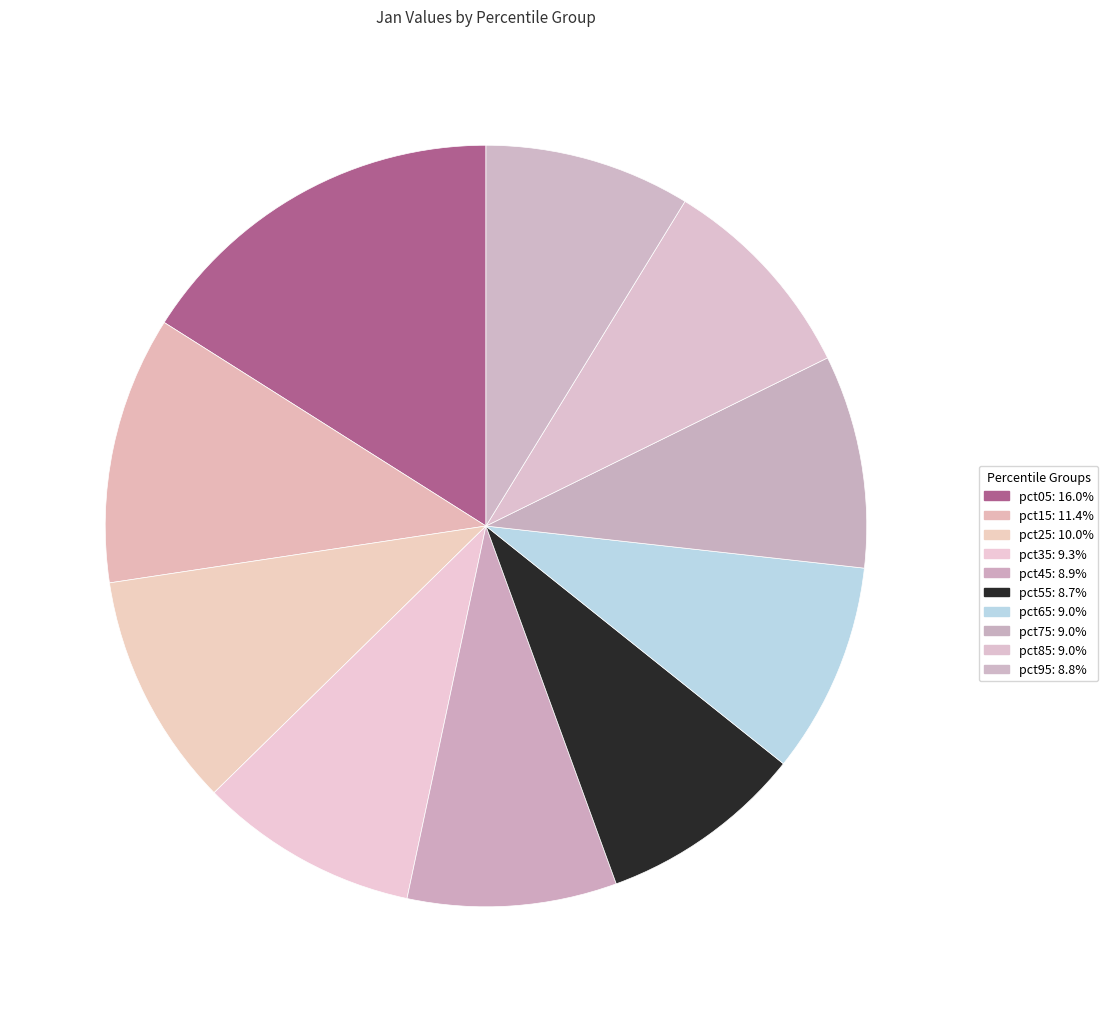

How many segments does this pie chart have?

10